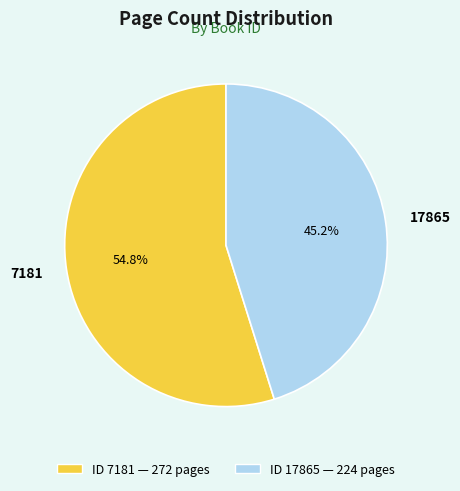

Does any single category account for the majority?

Yes